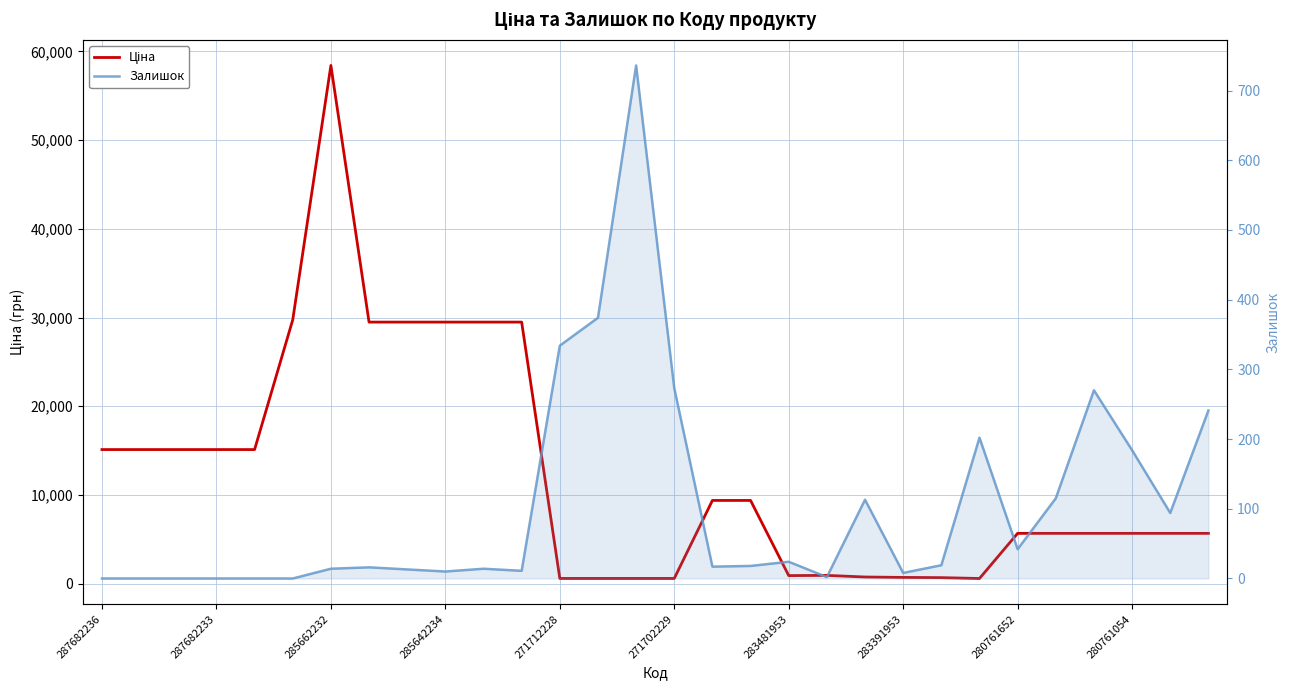

At which category does the chart reach its minimum across all series?

287682236